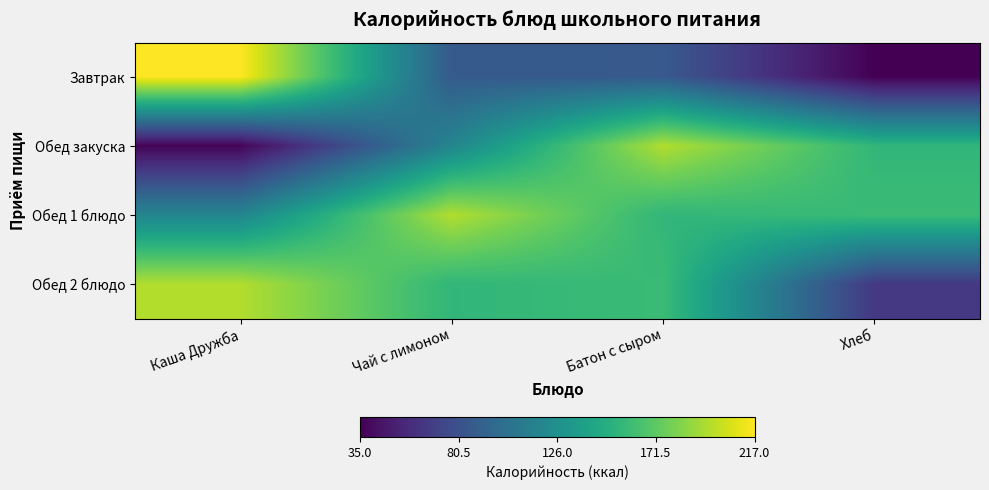

At Хлеб, list the series in order from smallest to largest.

Завтрак, Обед 2 блюдо, Обед закуска, Обед 1 блюдо